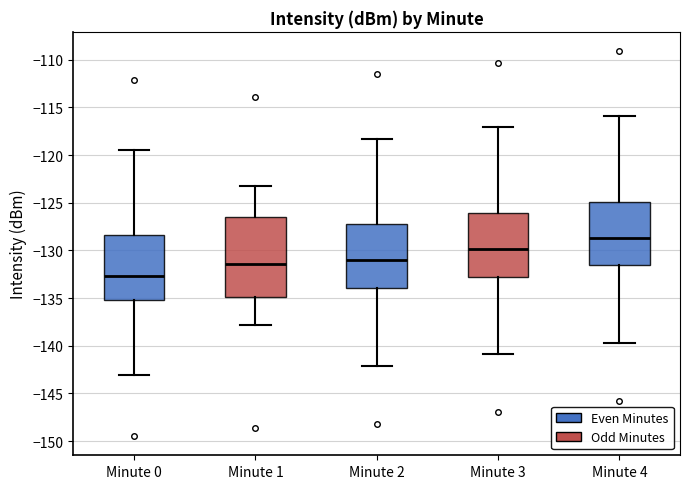

Comparing the boxes themselves (not the whiskers), which one is the tallest?

Minute 1